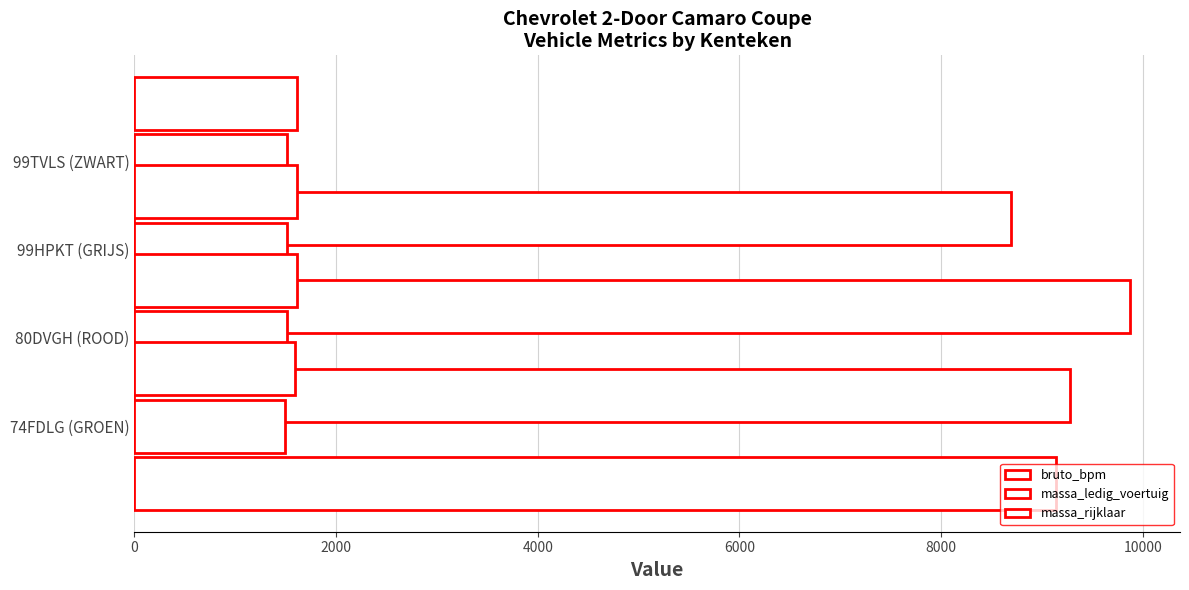

What are all the series names shown in the legend?

bruto_bpm, massa_ledig_voertuig, massa_rijklaar